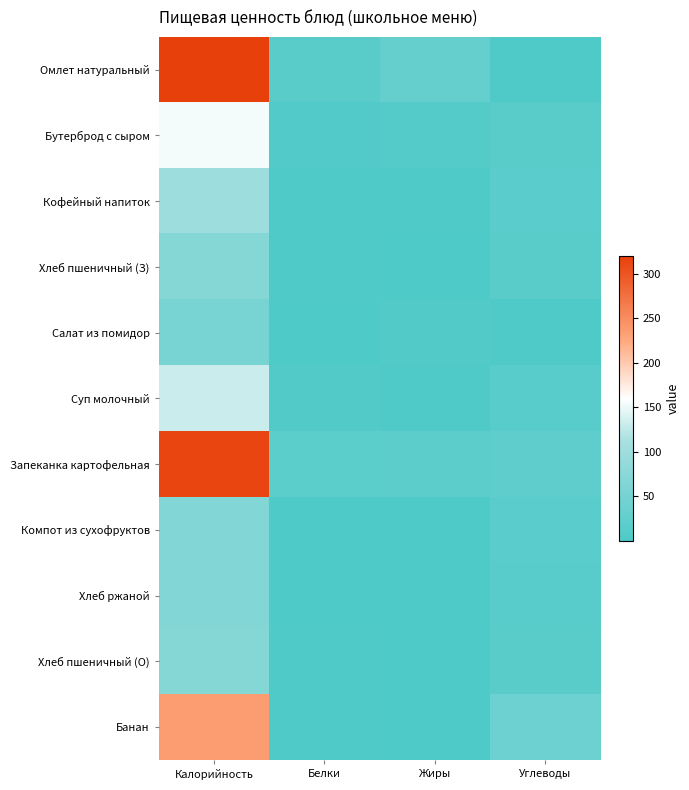

Reading left to right, list all the values displayed in this chart.

Омлет натуральный: Калорийность=320.0	Белки=15.0	Жиры=28.0	Углеводы=3.1
Бутерброд с сыром: Калорийность=154.0	Белки=6.2	Жиры=7.8	Углеводы=14.8
Кофейный напиток: Калорийность=100.6	Белки=3.2	Жиры=2.7	Углеводы=15.9
Хлеб пшеничный (З): Калорийность=70.1	Белки=2.4	Жиры=0.3	Углеводы=14.5
Салат из помидор: Калорийность=52.5	Белки=0.8	Жиры=4.3	Углеводы=3.2
Суп молочный: Калорийность=131.8	Белки=4.1	Жиры=3.0	Углеводы=12.8
Запеканка картофельная: Калорийность=315.0	Белки=16.8	Жиры=18.8	Углеводы=20.8
Компот из сухофруктов: Калорийность=65.5	Белки=0.4	Жиры=0.2	Углеводы=15.5
Хлеб ржаной: Калорийность=66.0	Белки=1.4	Жиры=0.3	Углеводы=13.4
Хлеб пшеничный (О): Калорийность=70.1	Белки=2.4	Жиры=0.3	Углеводы=14.5
Банан: Калорийность=235.2	Белки=2.7	Жиры=0.9	Углеводы=37.8